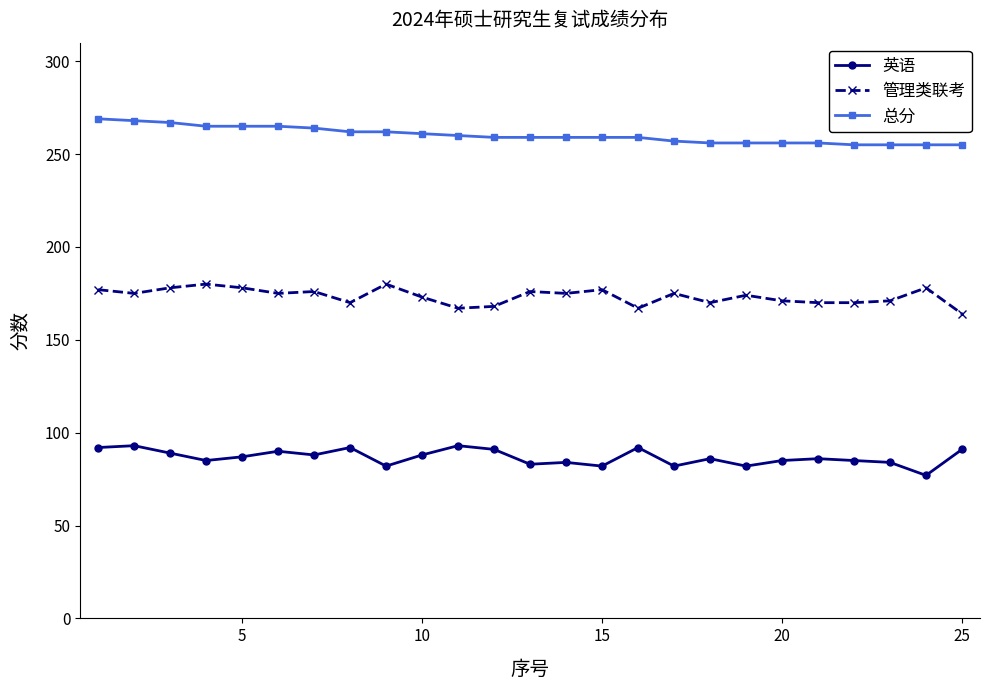

True or false: 总分 and 管理类联考 cross at least once.

False